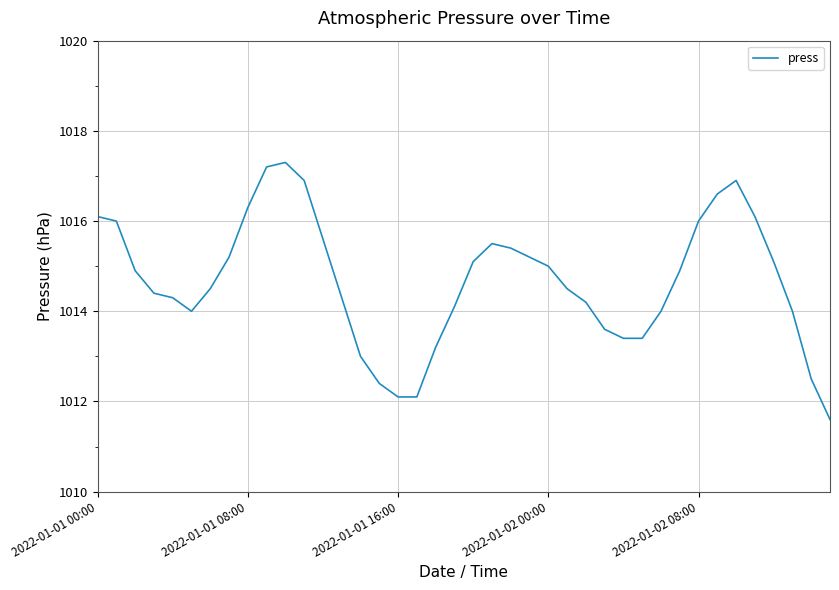

What is the difference between the maximum and minimum values?

5.7